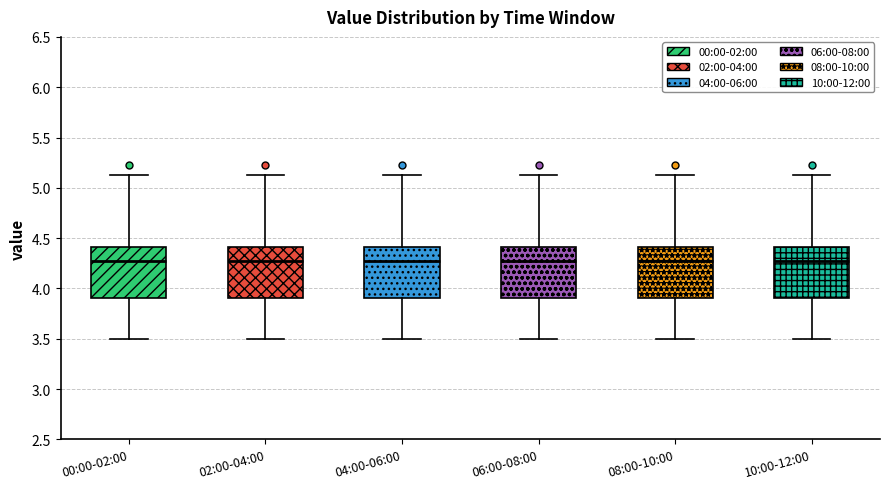

Reading left to right, transcribe this box plot: for each box, give where its median line is, the range the box spans, and where its two whiskers end, as read against the y-axis. The values are not printed on the chart, so give them approximately, as read against the axis.

00:00-02:00: median 4.25, box 3.90 to 4.40, whiskers 3.50 to 5.15
02:00-04:00: median 4.25, box 3.90 to 4.40, whiskers 3.50 to 5.15
04:00-06:00: median 4.25, box 3.90 to 4.40, whiskers 3.50 to 5.15
06:00-08:00: median 4.25, box 3.90 to 4.40, whiskers 3.50 to 5.15
08:00-10:00: median 4.25, box 3.90 to 4.40, whiskers 3.50 to 5.15
10:00-12:00: median 4.25, box 3.90 to 4.40, whiskers 3.50 to 5.15